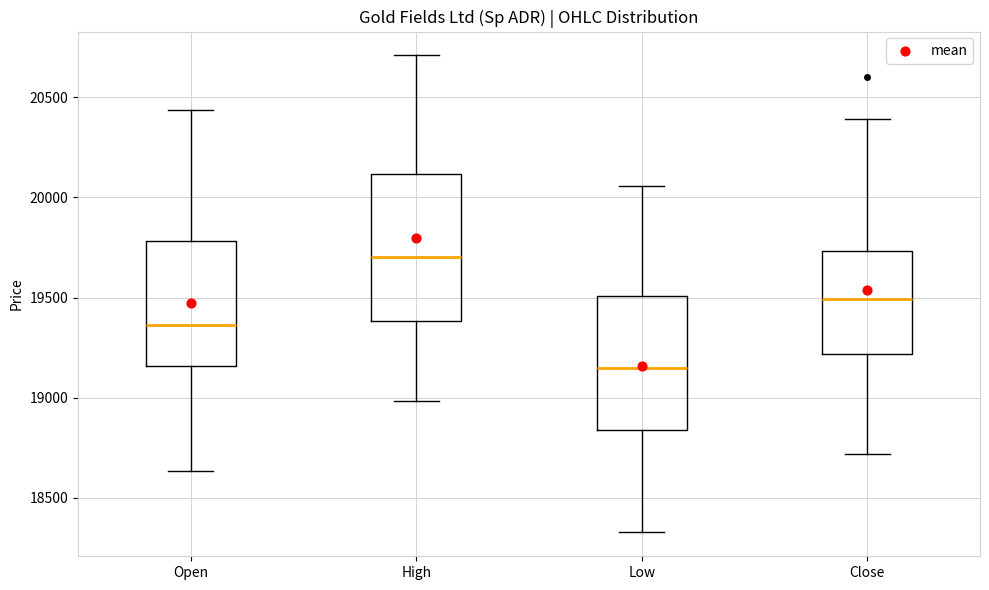

Where does the median line of the box for High sit on the y-axis? The values are not printed on the chart, so give them approximately, as read against the axis.

19700